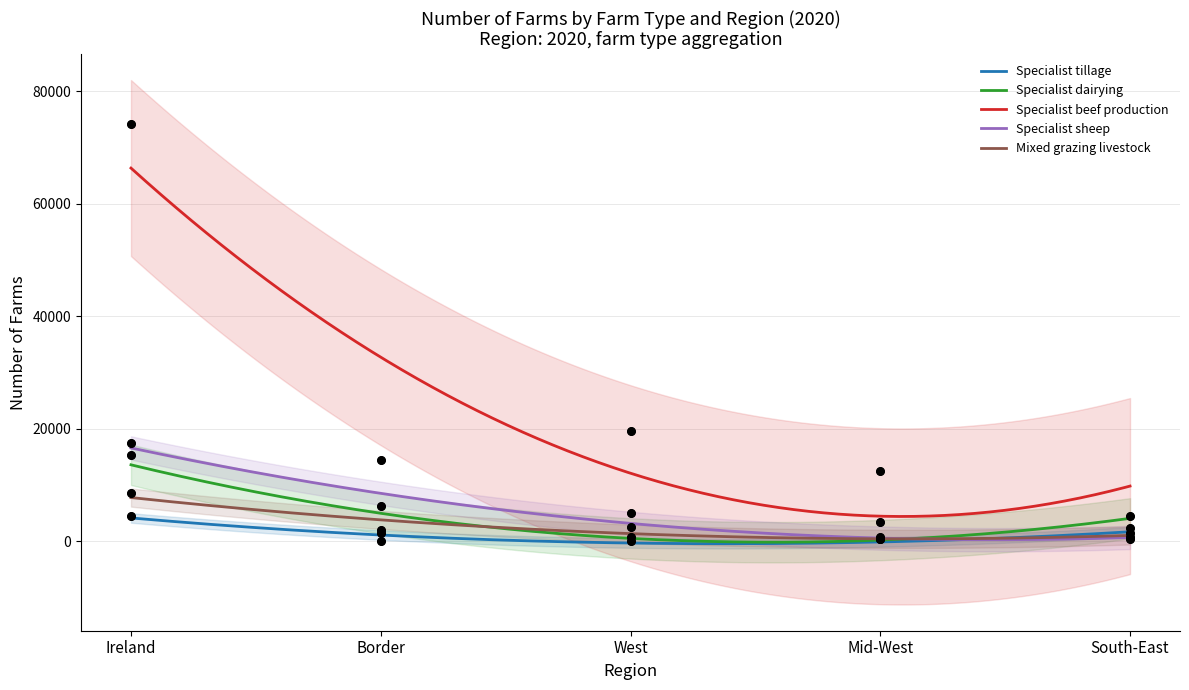

Which series reaches the minimum Y coordinate?

Specialist tillage